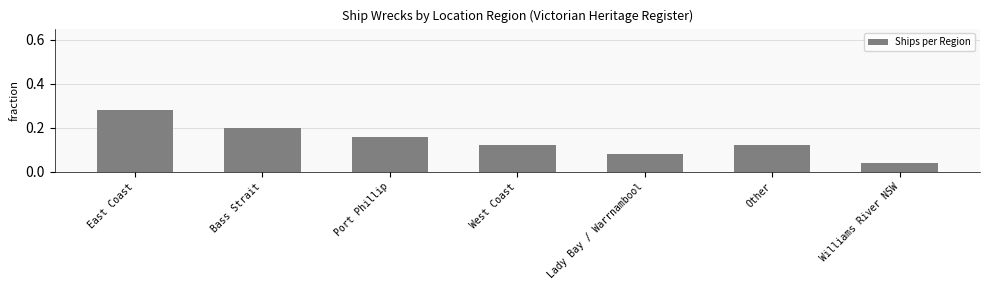

Is it true that the value at Williams River NSW is 0.1?

False